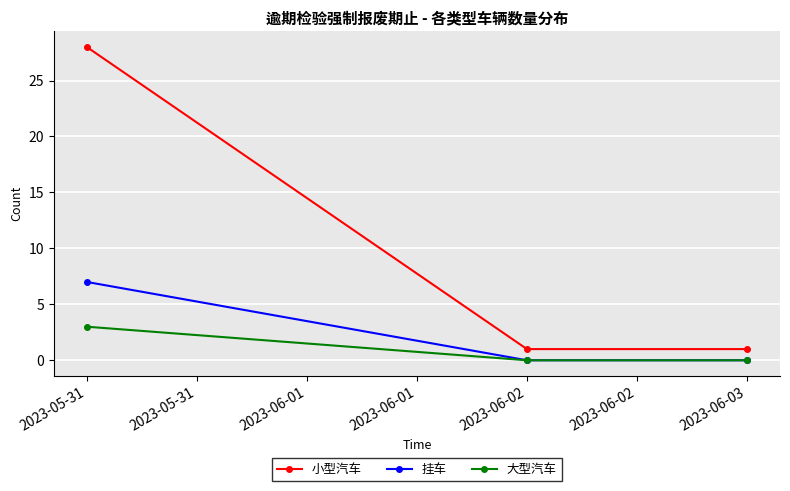

How many series are shown in this chart?

3